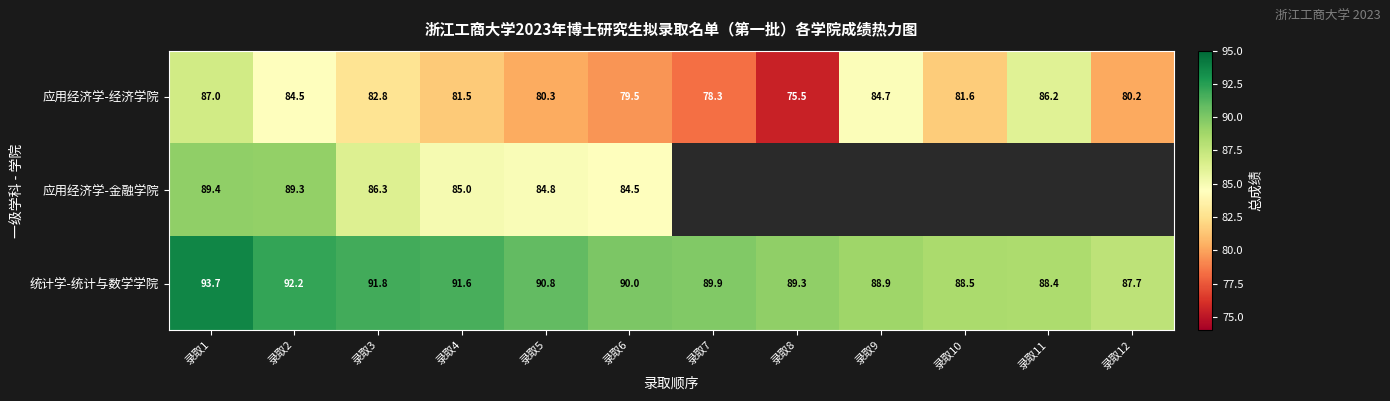

List the series in order of their overall mean, lowest first.

应用经济学-经济学院, 应用经济学-金融学院, 统计学-统计与数学学院